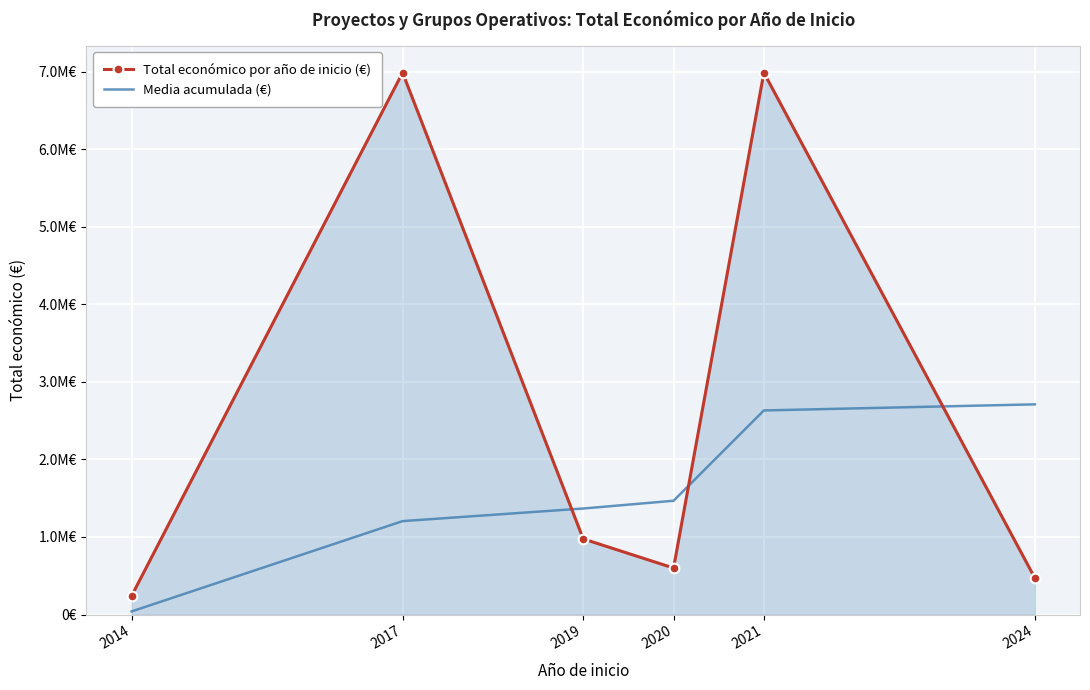

What are all the series names shown in the legend?

Total económico por año de inicio (€), Media acumulada (€)